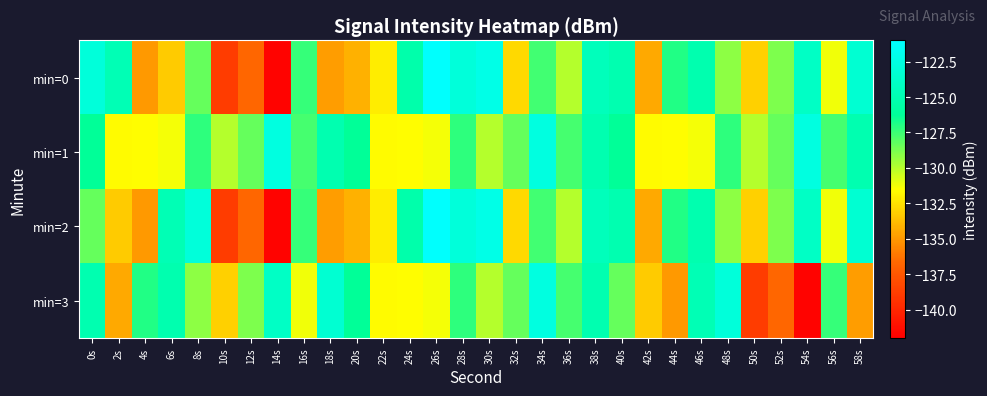

What is the difference between the highest and lowest values at 42s?

2.8